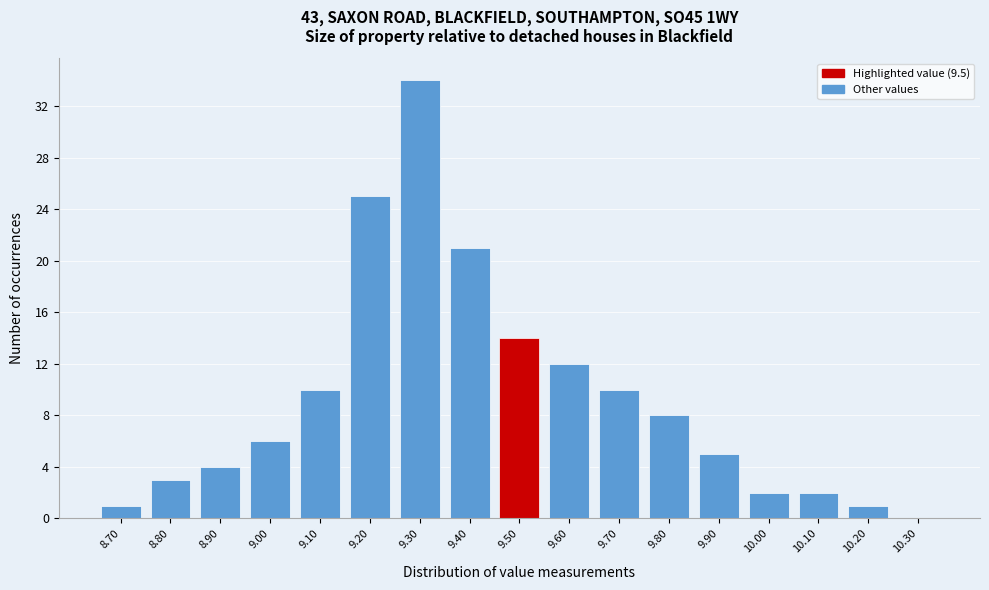

Reading left to right, transcribe this chart: for each bar, give the range it covers on the x-axis and its height. The values are not printed on the chart, so give them approximately, as read against the axis.

8.65 to 8.75: 1
8.75 to 8.85: 3
8.85 to 8.95: 4
8.95 to 9.05: 6
9.05 to 9.15: 10
9.15 to 9.25: 25
9.25 to 9.35: 34
9.35 to 9.45: 21
9.45 to 9.55: 14
9.55 to 9.65: 12
9.65 to 9.75: 10
9.75 to 9.85: 8
9.85 to 9.95: 5
9.95 to 10.05: 2
10.05 to 10.15: 2
10.15 to 10.25: 1
10.25 to 10.35: 0